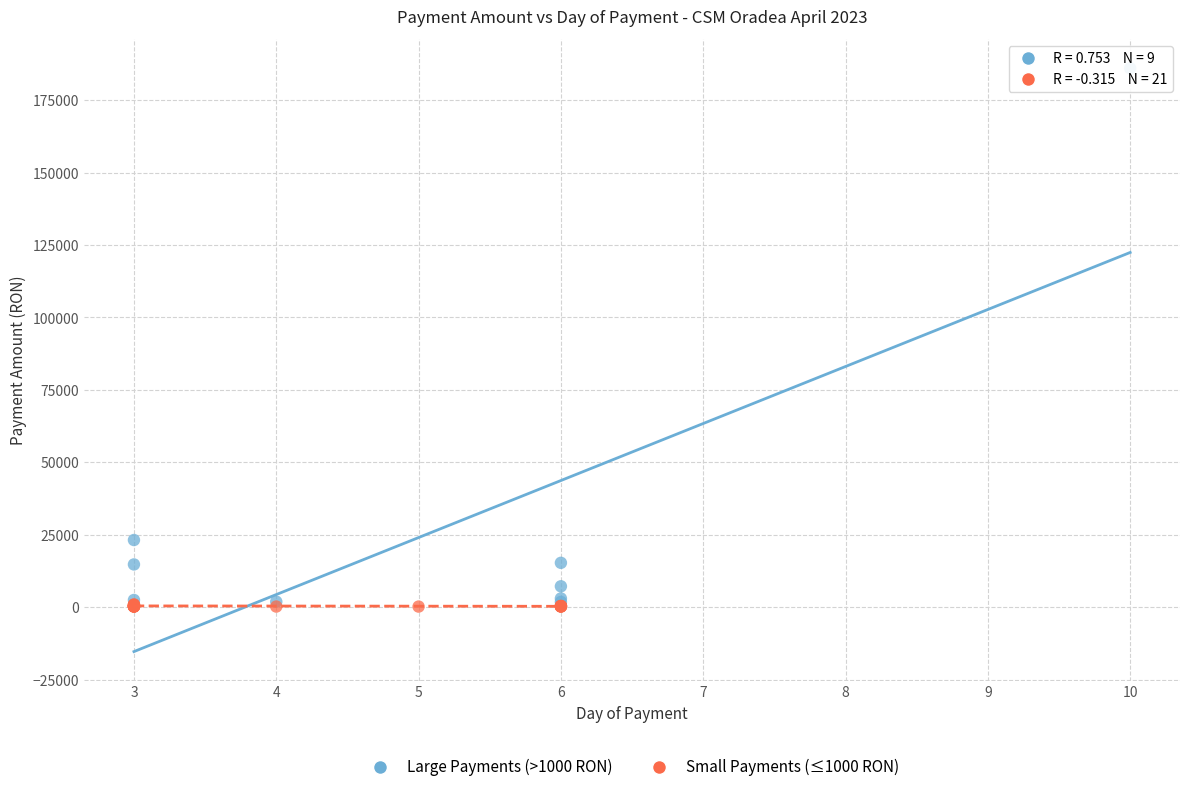

Which series has the largest Y range (max minus min)?

Large Payments (>1000 RON)